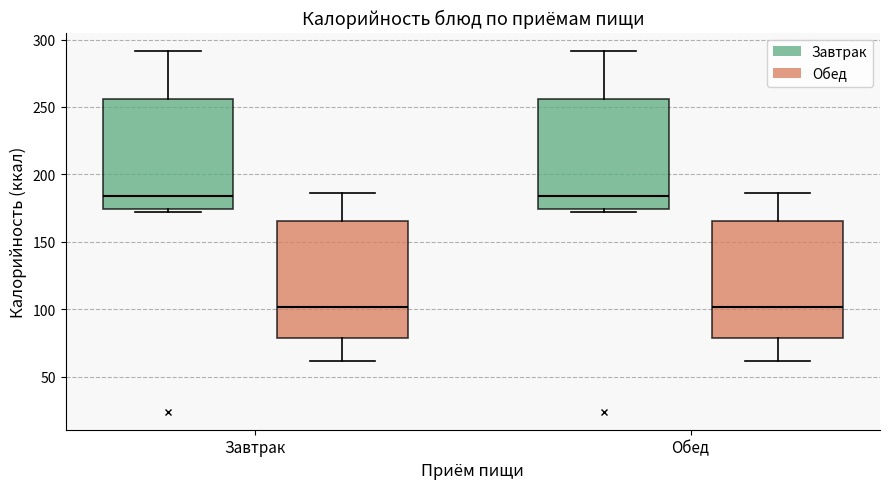

Where does the upper whisker of the box for Завтрак (Обед) end on the y-axis? The values are not printed on the chart, so give them approximately, as read against the axis.

185